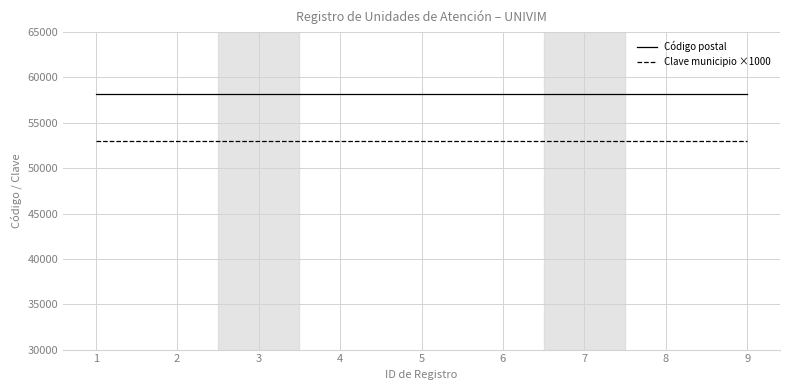

At how many categories does at least one series exceed 55926?

9